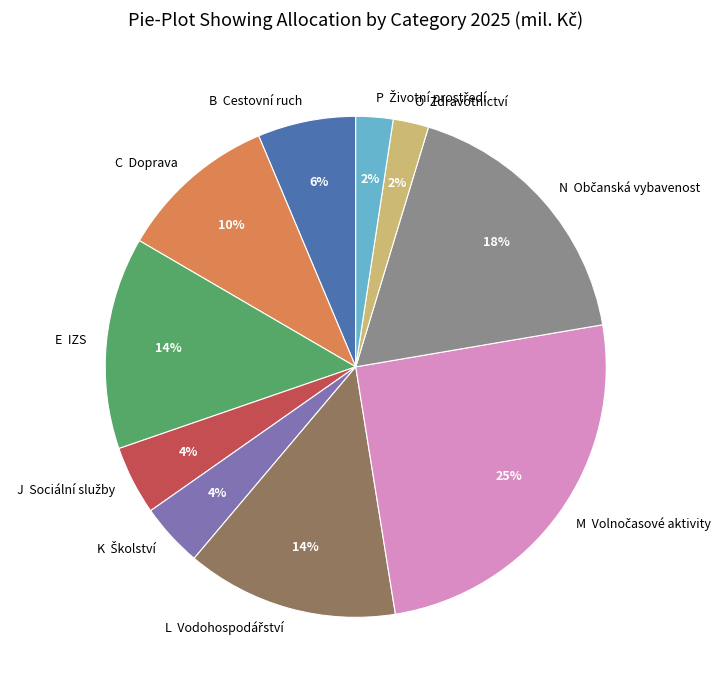

True or false: C Doprava accounts for 4% of the total.

False